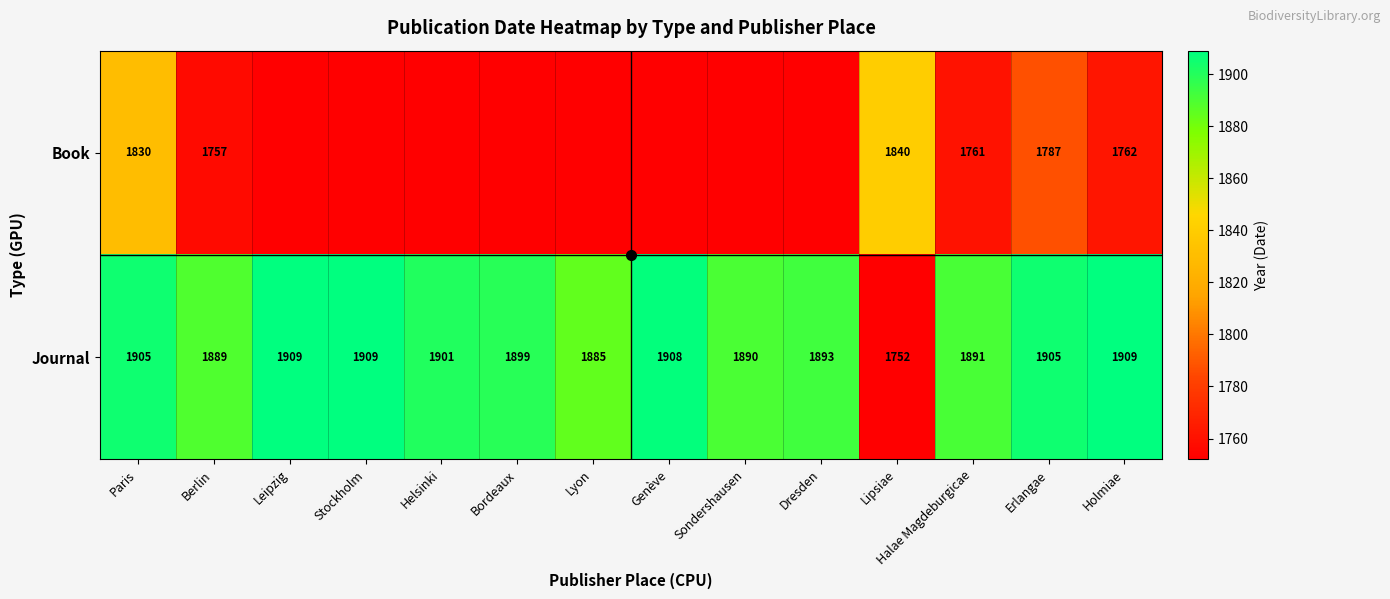

What is the sum of the Journal values at Bordeaux and Lipsiae?

3651